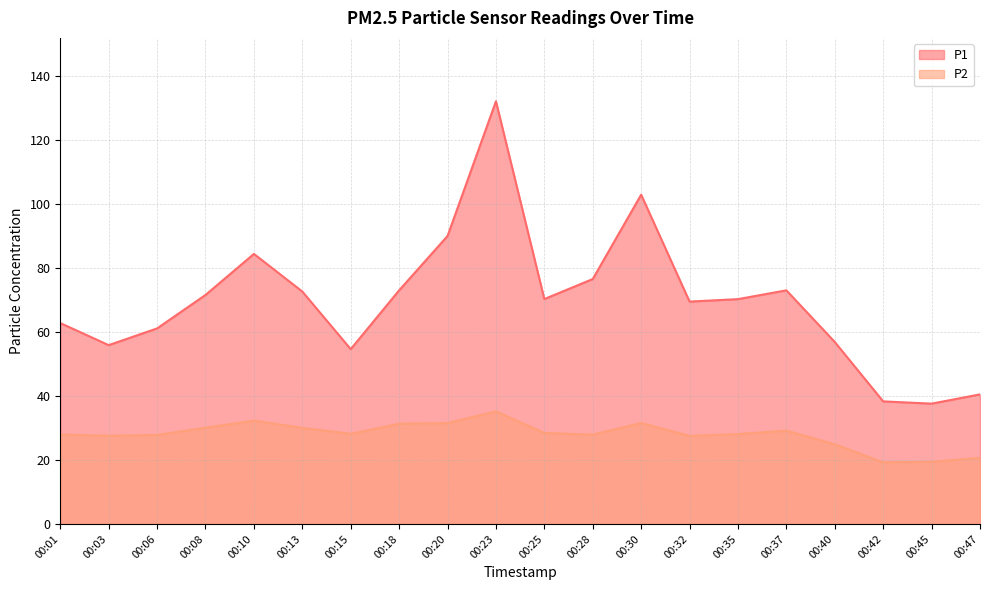

Between 00:37 and 00:35, which is larger?

00:37